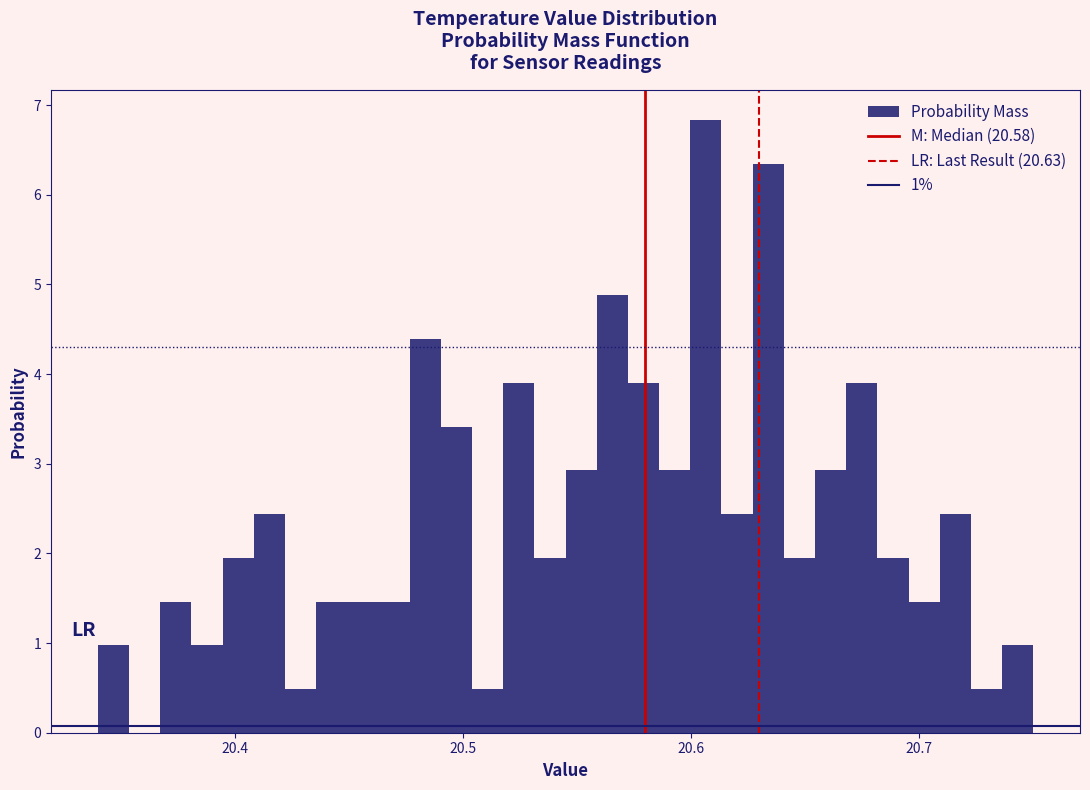

Around what value on the x-axis is the tallest bar? Give the approximate position of its centre, as read against the axis.

20.61